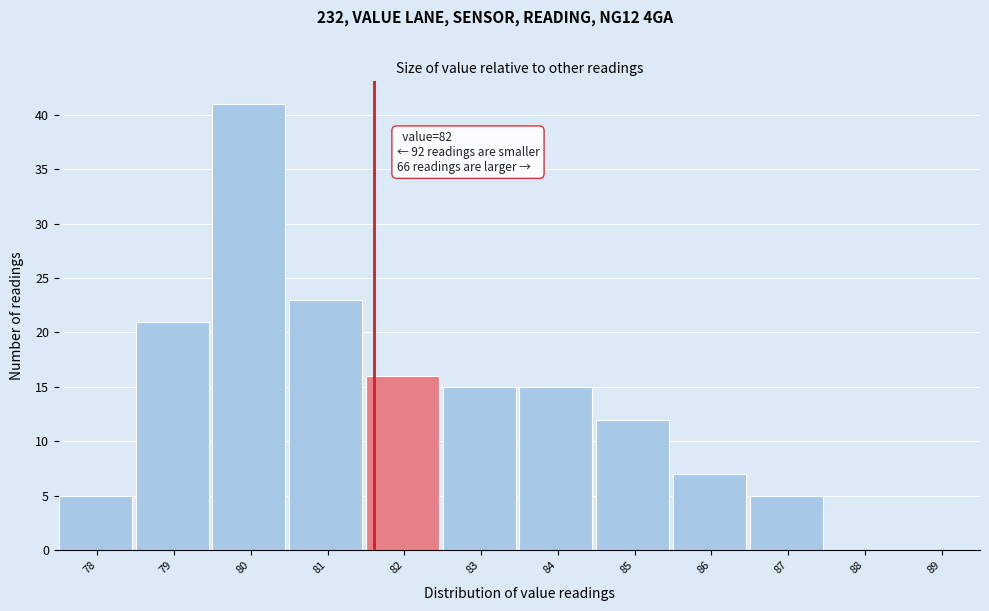

Reading left to right, extract all data points from this chart.

78=5	79=21	80=41	81=23	82=16	83=15	84=15	85=12	86=7	87=5	88=0	89=0